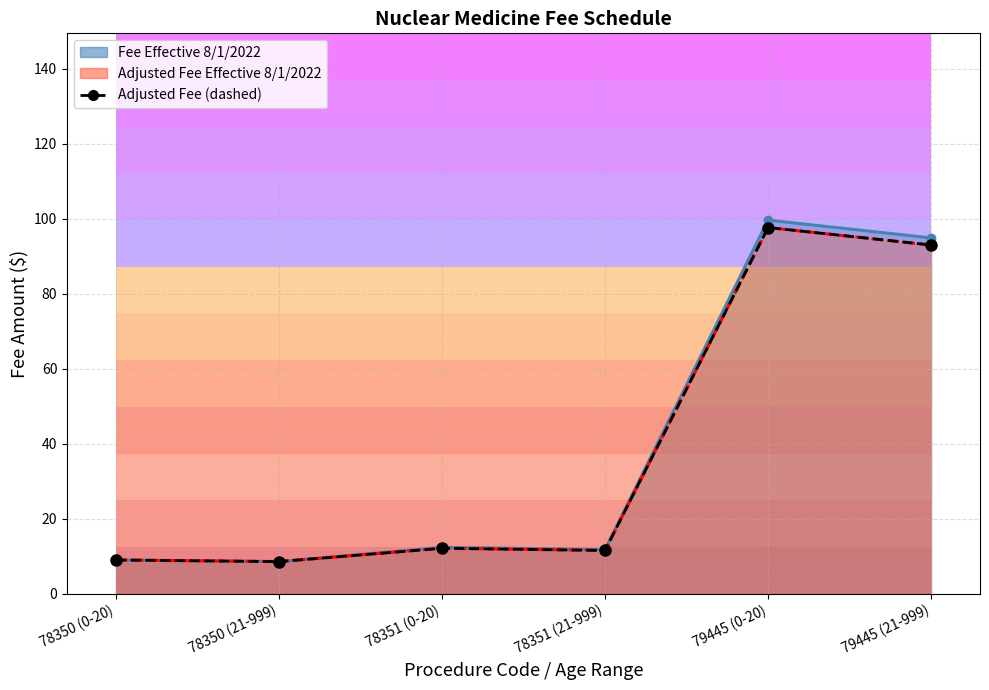

What is the change in value from 78350 (21-999) to 79445 (21-999)?

+84.4